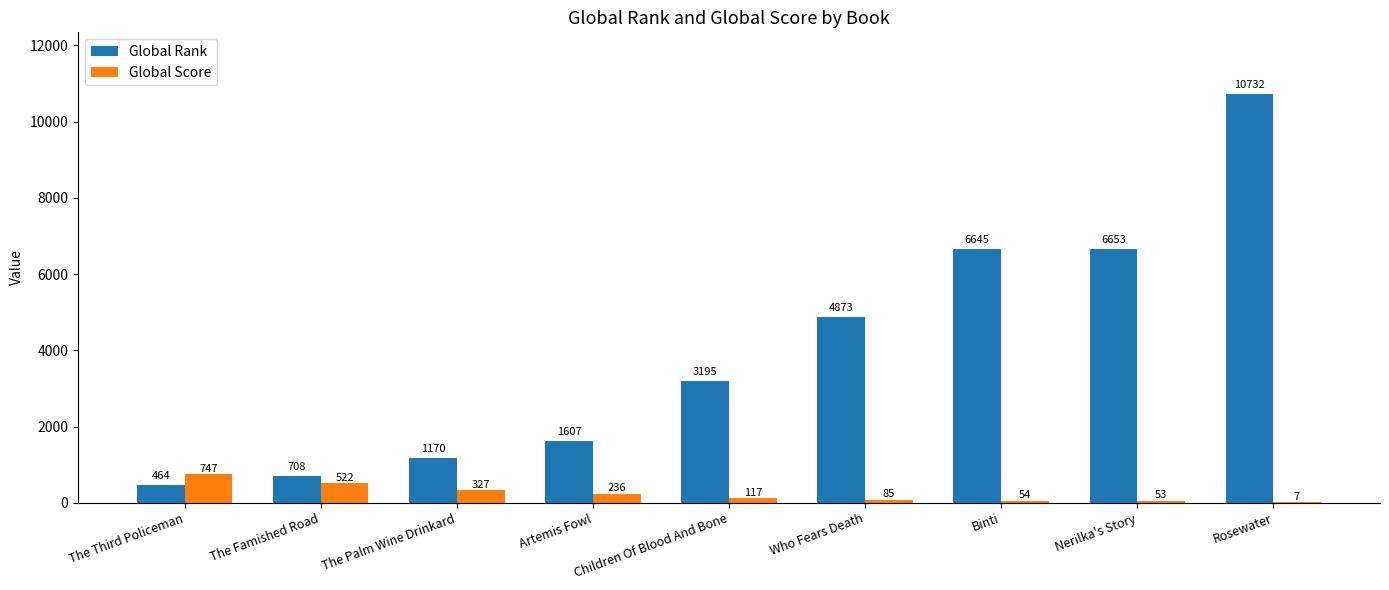

At which label does Global Rank reach its peak?

Rosewater